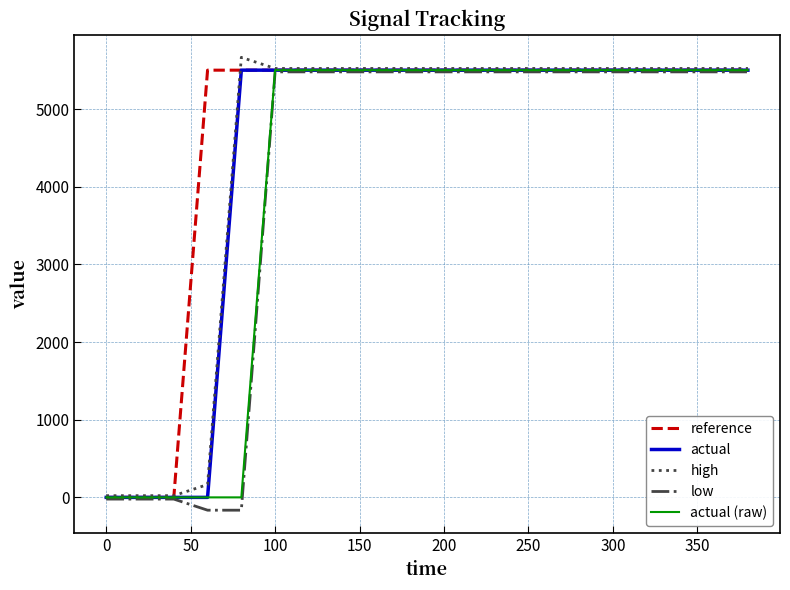

At how many categories does at least one series exceed 5450?

17